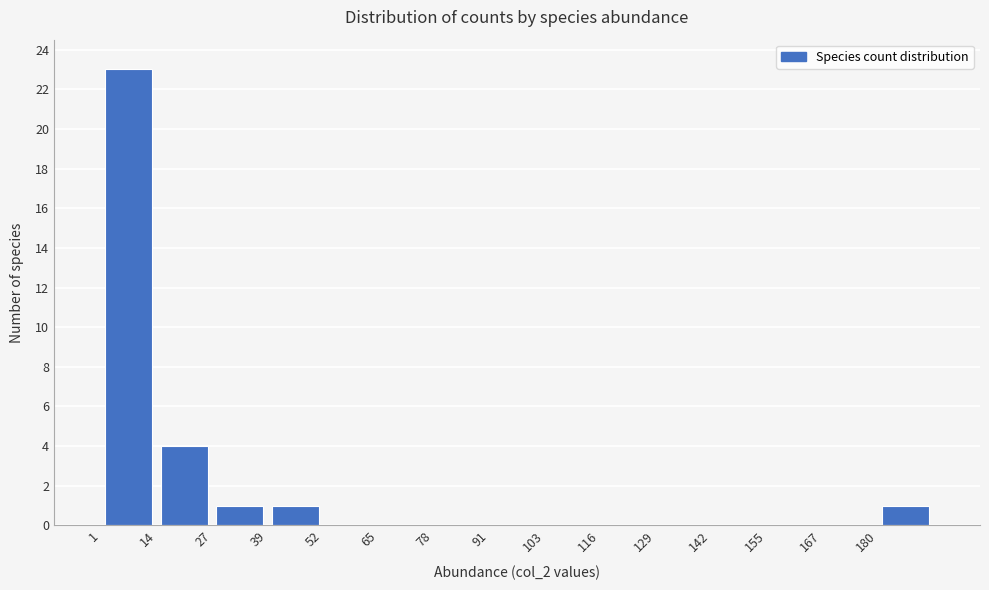

Reading left to right, list every bar in this chart as the range it spans on the x-axis followed by its height. Neither the bar edges nor the heights are printed on the chart, so give them approximately, as read against the axes.

1.0 to 13.8: 23
13.8 to 26.6: 4
26.6 to 39.4: 1
39.4 to 52.2: 1
52.2 to 65.0: 0
65.0 to 77.8: 0
77.8 to 90.6: 0
90.6 to 103.4: 0
103.4 to 116.2: 0
116.2 to 129.0: 0
129.0 to 141.8: 0
141.8 to 154.6: 0
154.6 to 167.4: 0
167.4 to 180.2: 0
180.2 to 193.0: 1